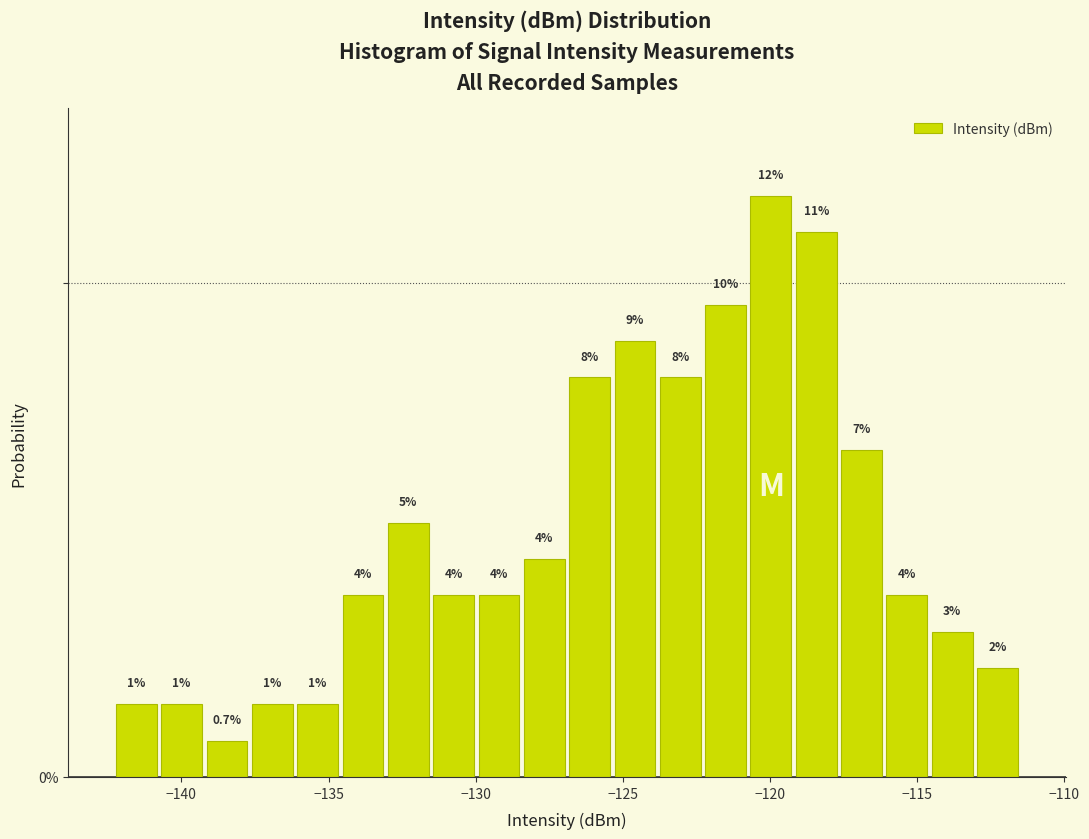

Read against the x-axis, roughly where is the centre of the tallest bar?

-120.0